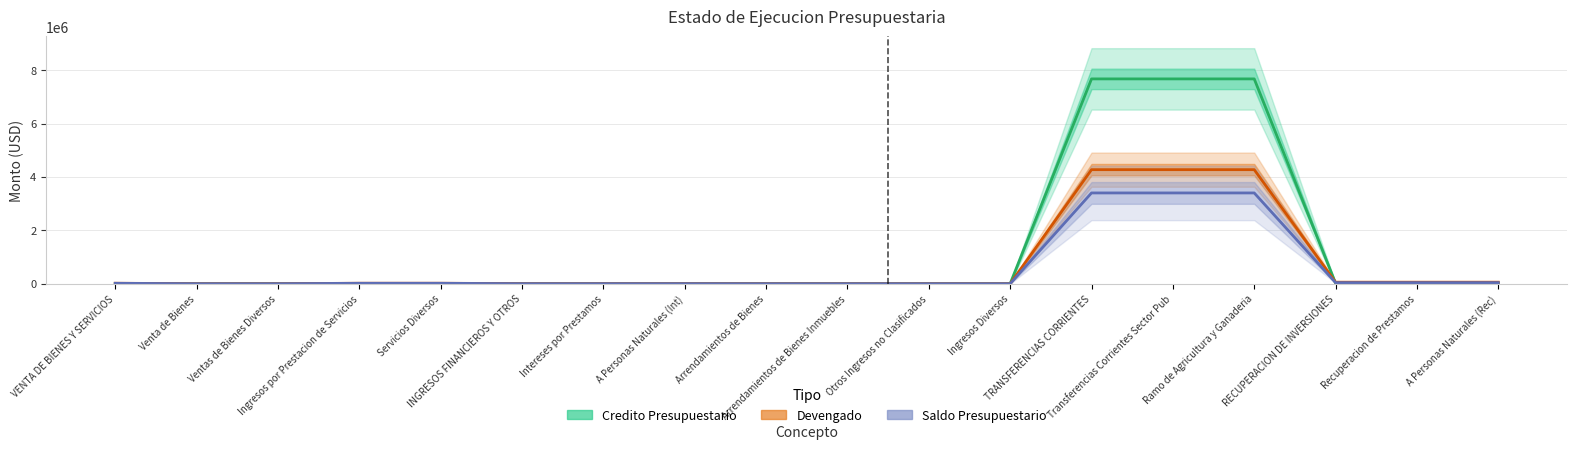

What is the total value across all series at INGRESOS FINANCIEROS Y OTROS?

4370.0